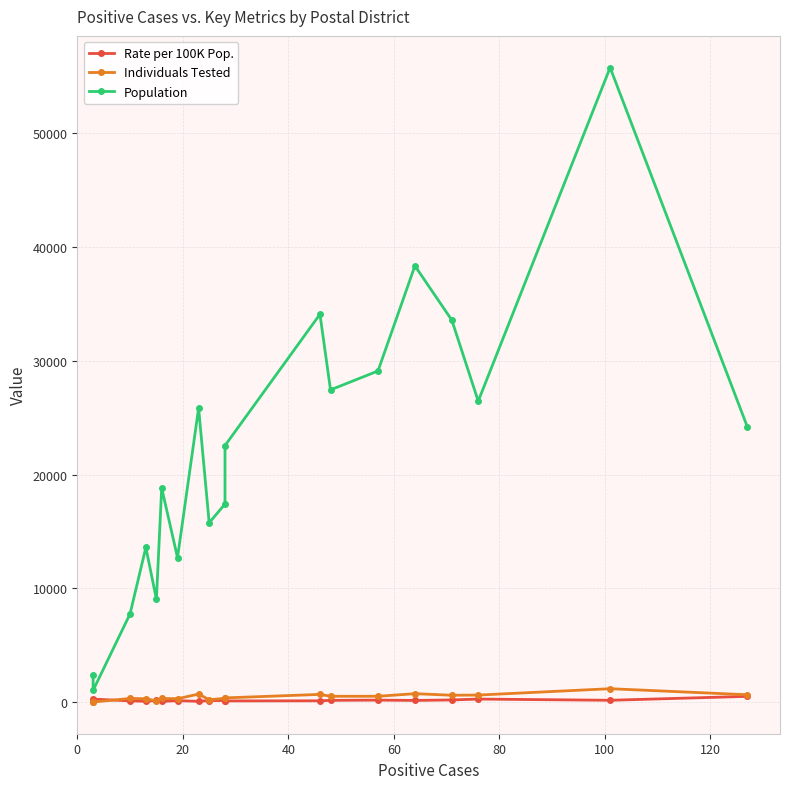

What are all the series names shown in the legend?

Rate per 100K Pop., Individuals Tested, Population